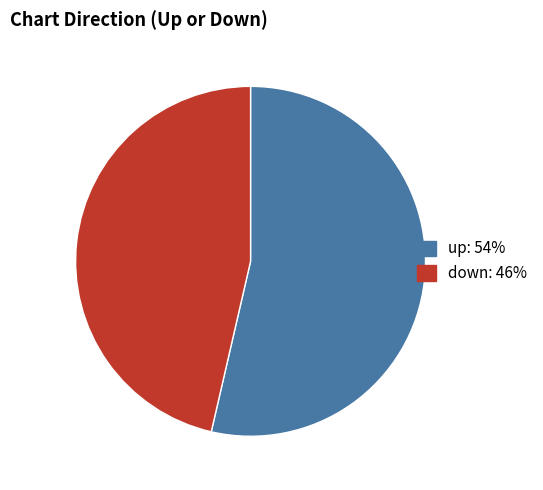

Is it true that up is 44% of the pie?

False